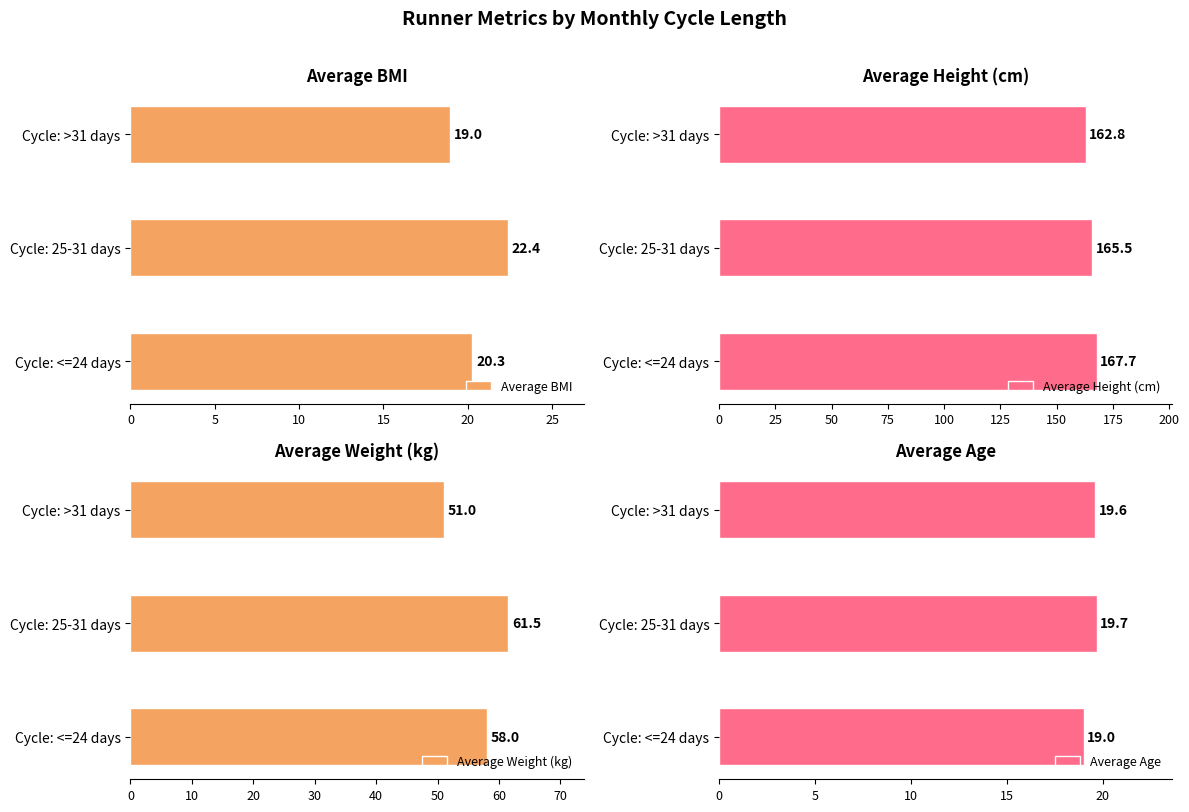

How many bars are there in total?

12